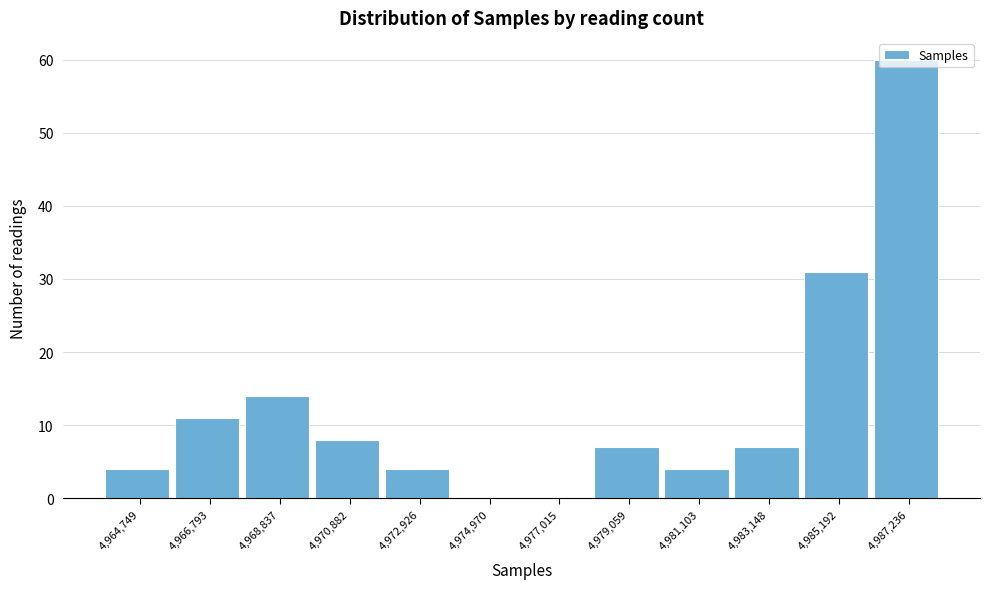

What is the ratio of the value at 4,985,192 to the value at 4,966,793?

2.8